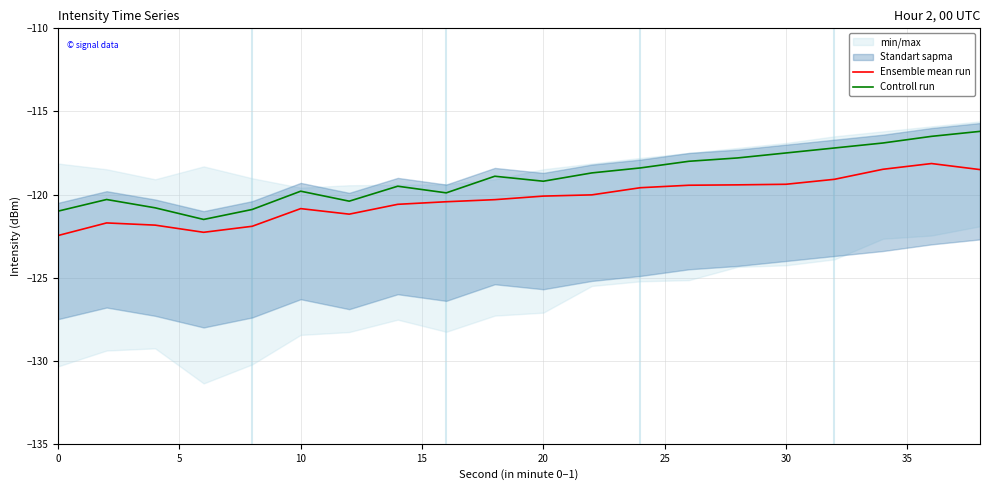

Which series has the largest total across all categories?

Controll run